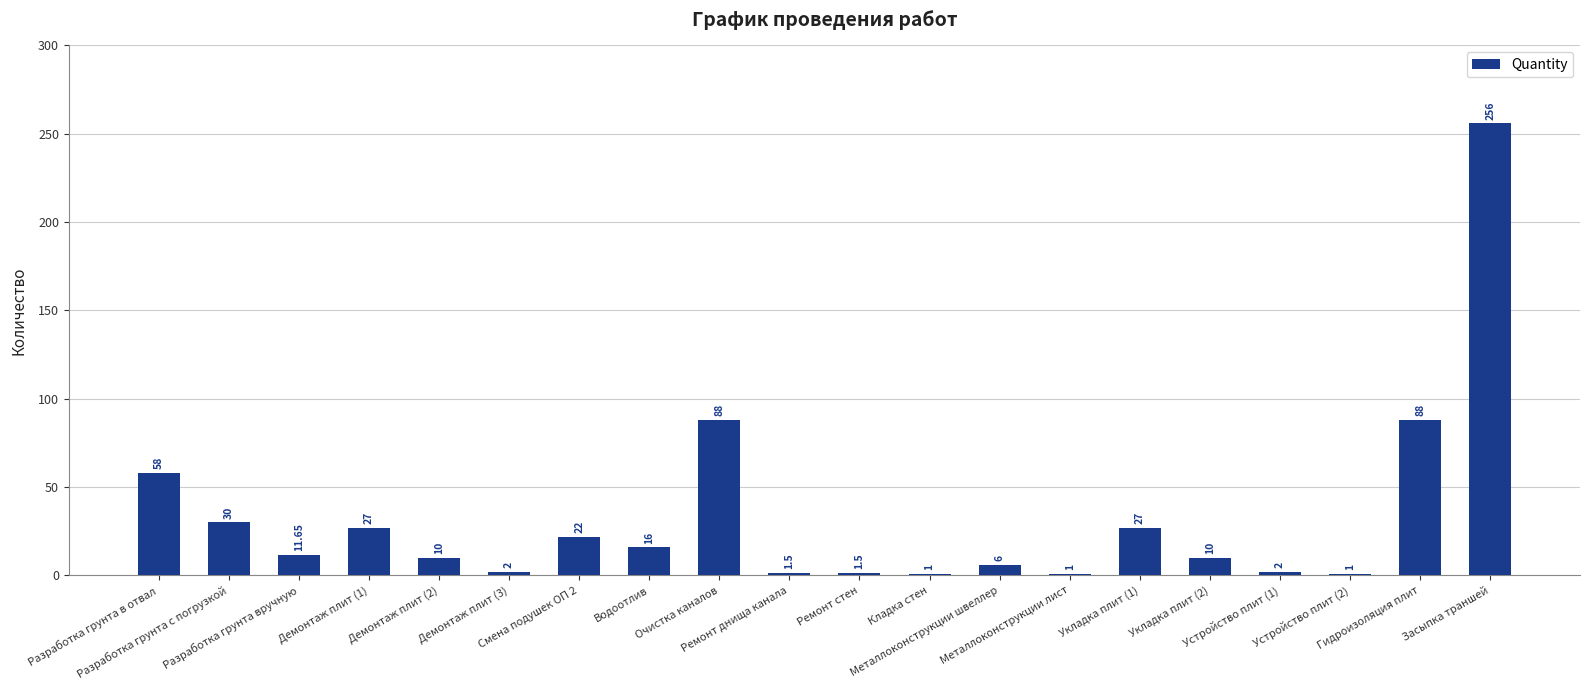

Are the bars grouped side by side (vs. stacked)?

No